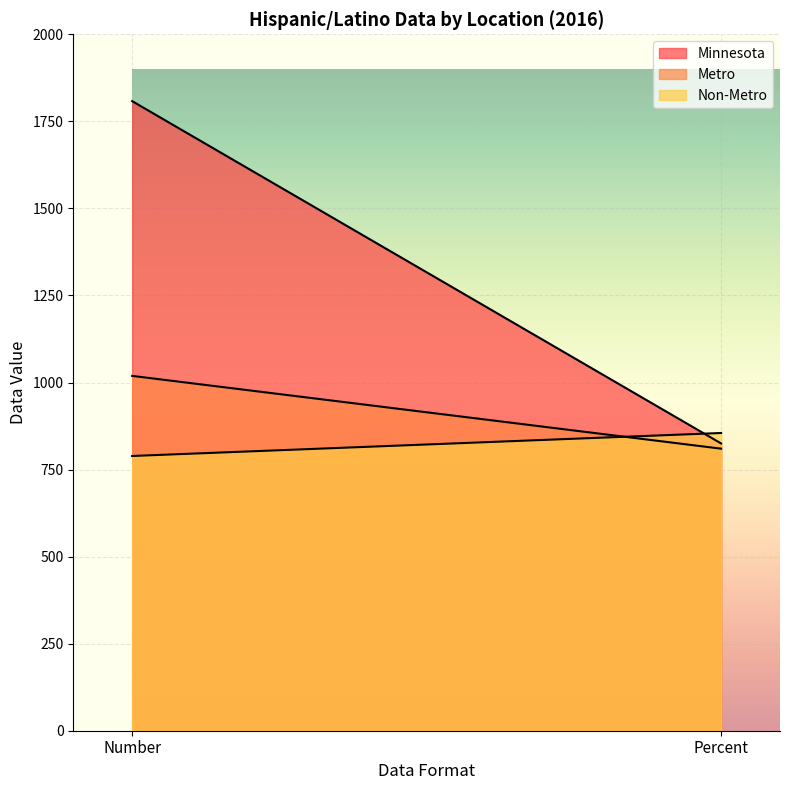

Is it true that Metro equals 1019.0 at Number?

True